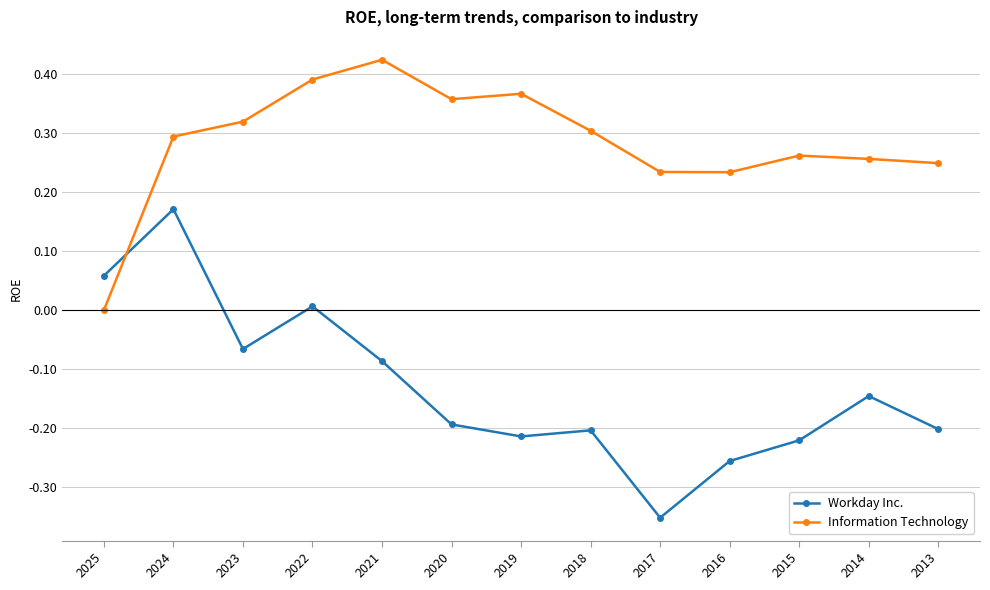

Which category has the highest value in the Information Technology series?

2021